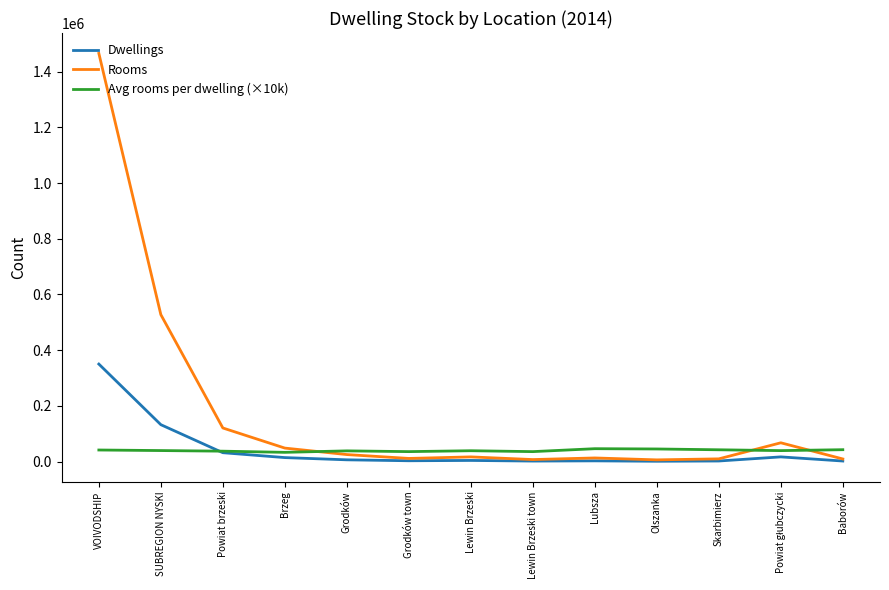

What is the spread (max minus min) of values at Lewin Brzeski?

34853